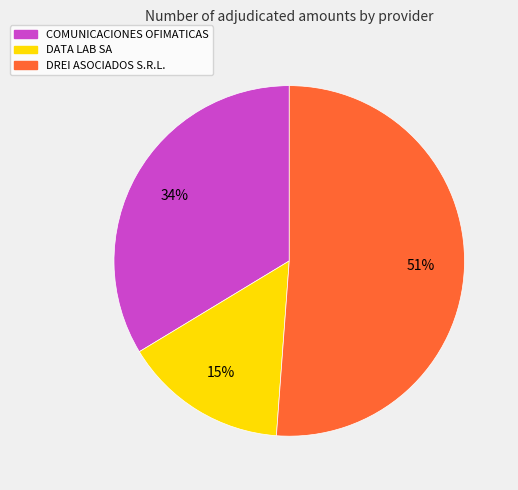

Which slice represents more than half of the pie?

DREI ASOCIADOS S.R.L.